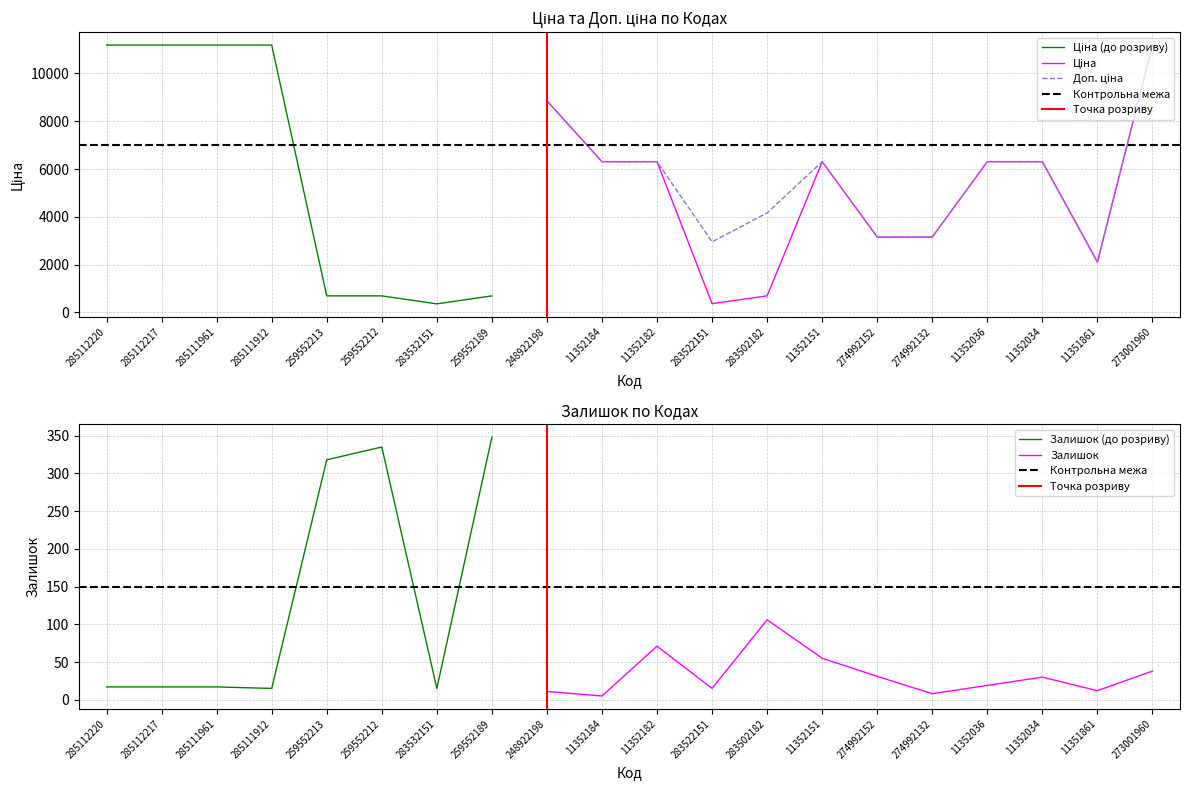

What is the label of the 10th point from the left?

11352184